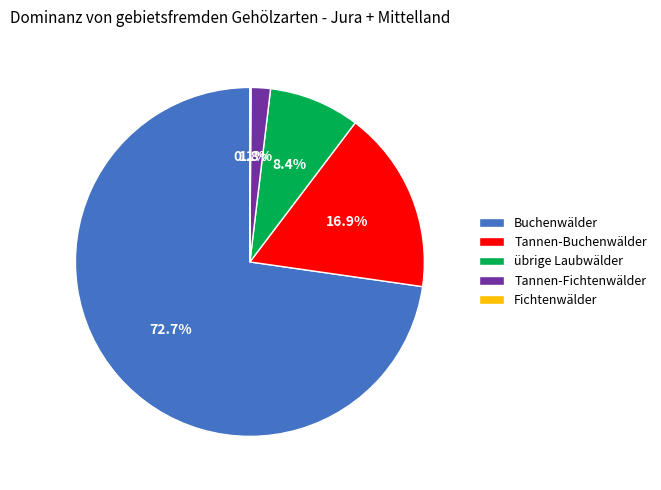

Does übrige Laubwälder account for over 50% of the chart?

No